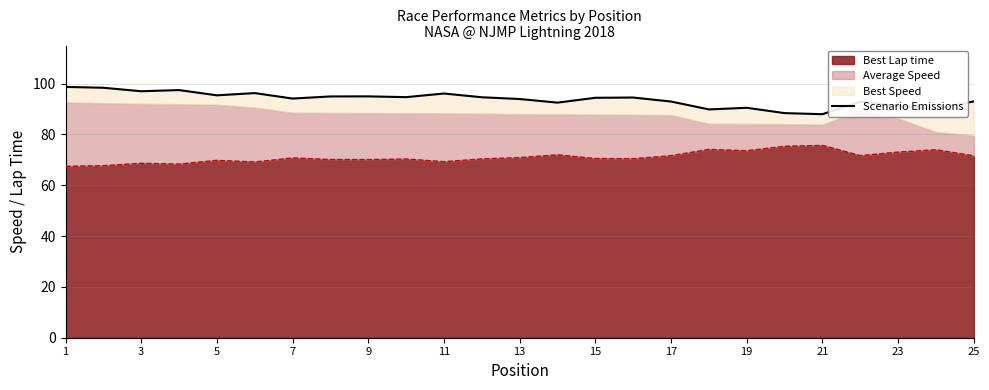

What is the highest value of the Best Lap time series?

75.7